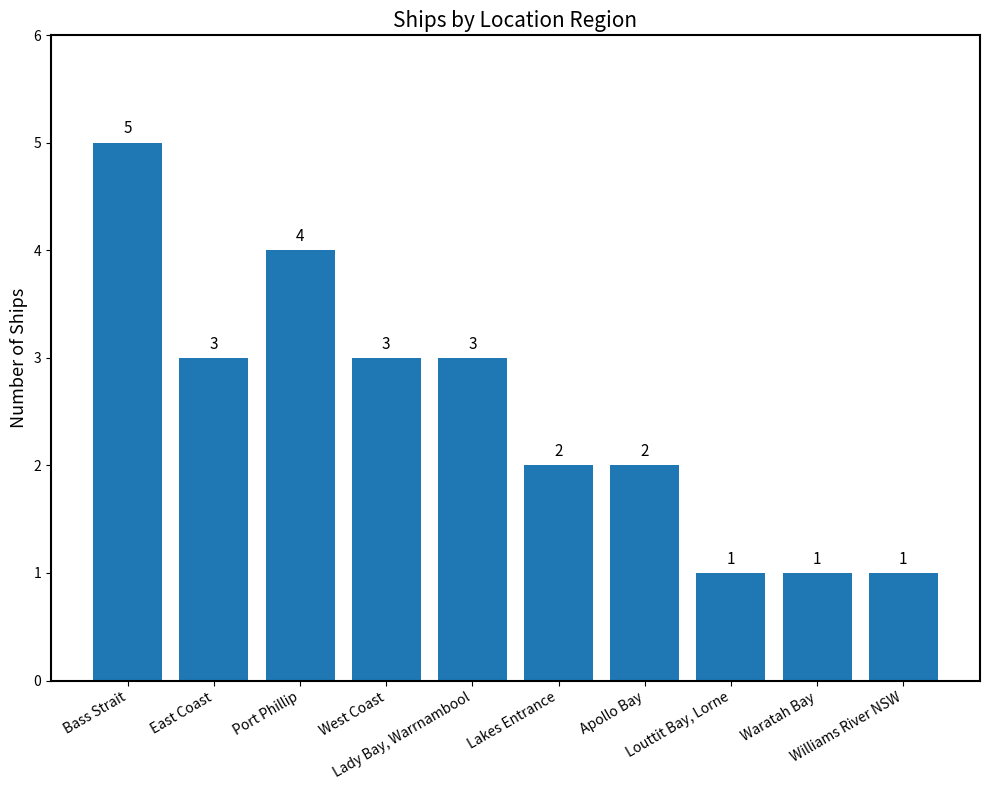

How many categories are shown in the chart?

10